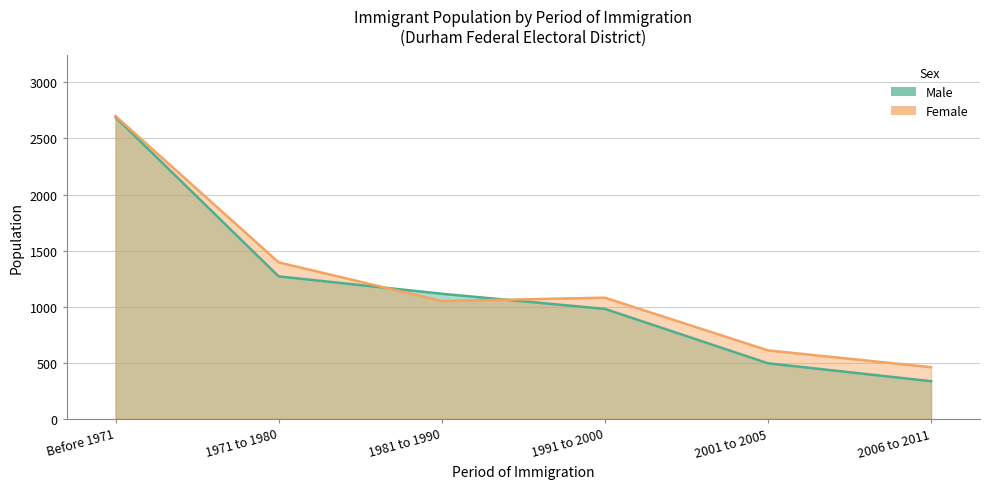

What is the sum of all Male values?

6885